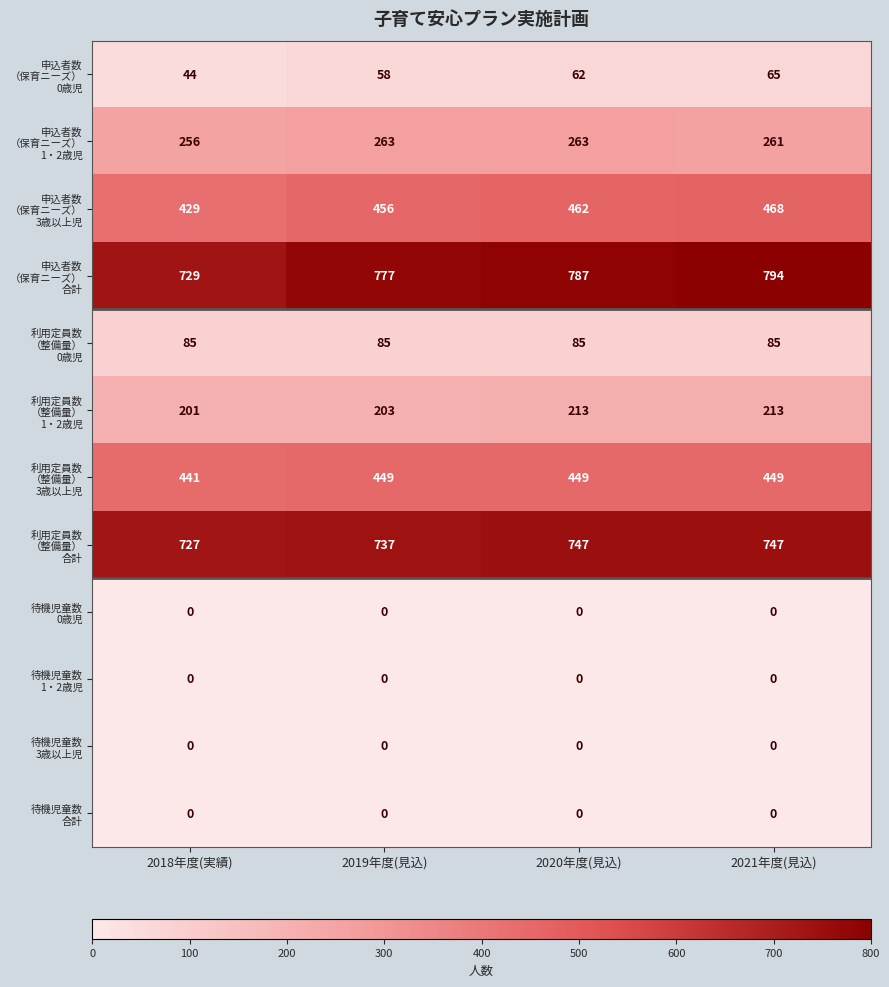

What is the maximum value shown in the chart?

794